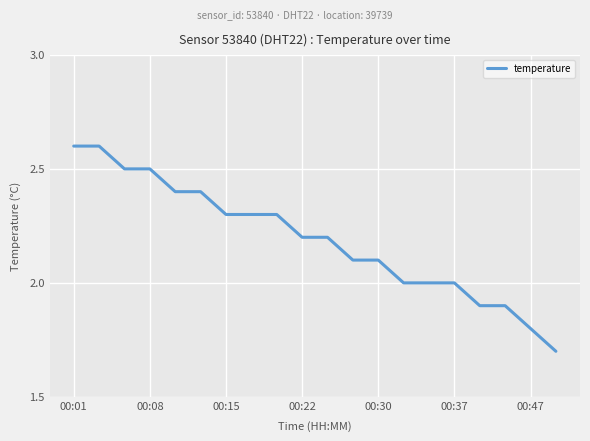

What is the difference between the maximum and minimum values?

0.9